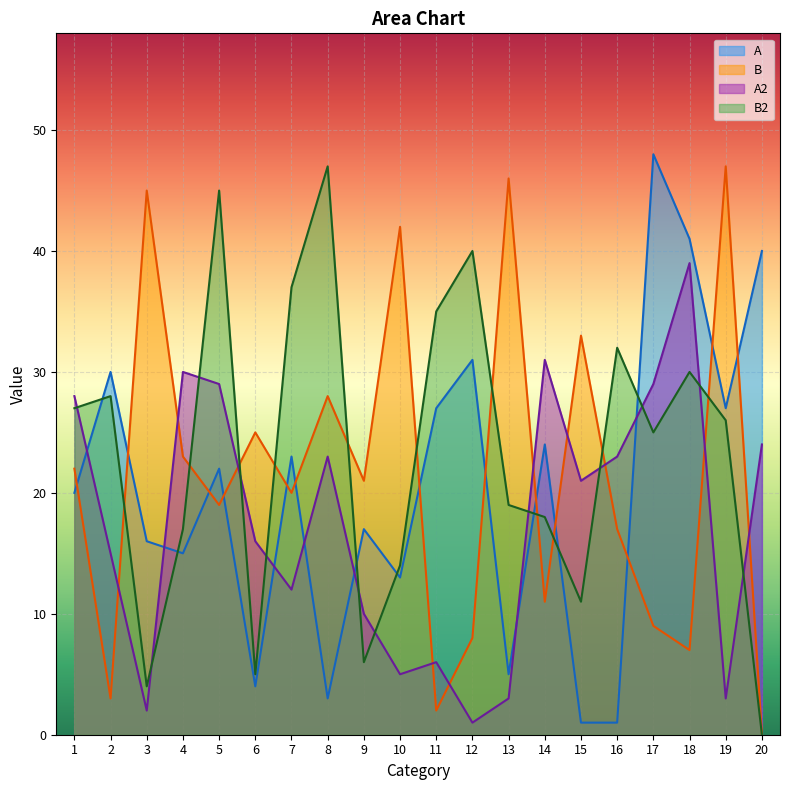

At which label does A2 first exceed 21?

1